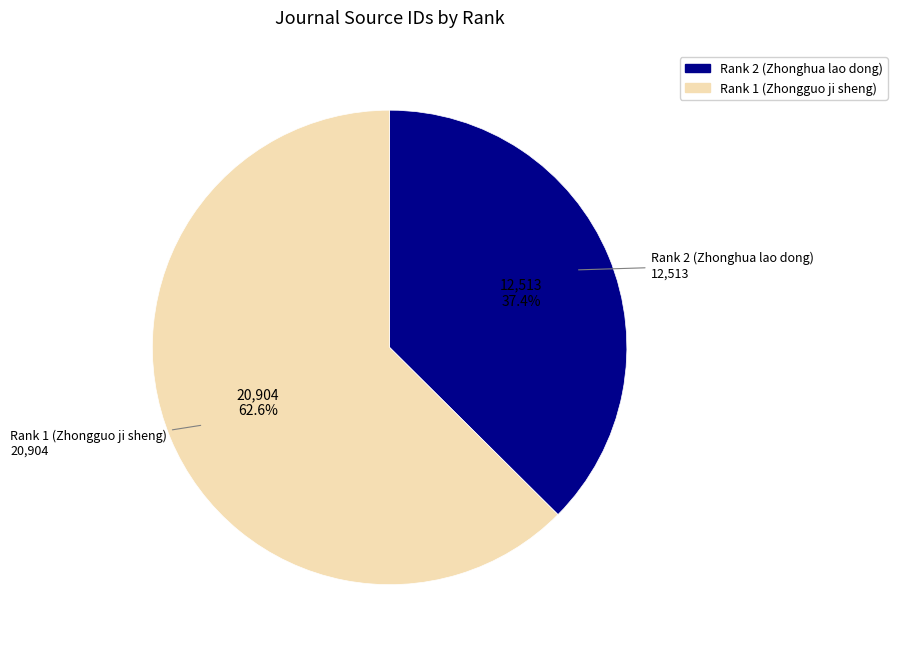

To the nearest percent, what percentage of the pie is Rank 1 (Zhongguo ji sheng)?

63%